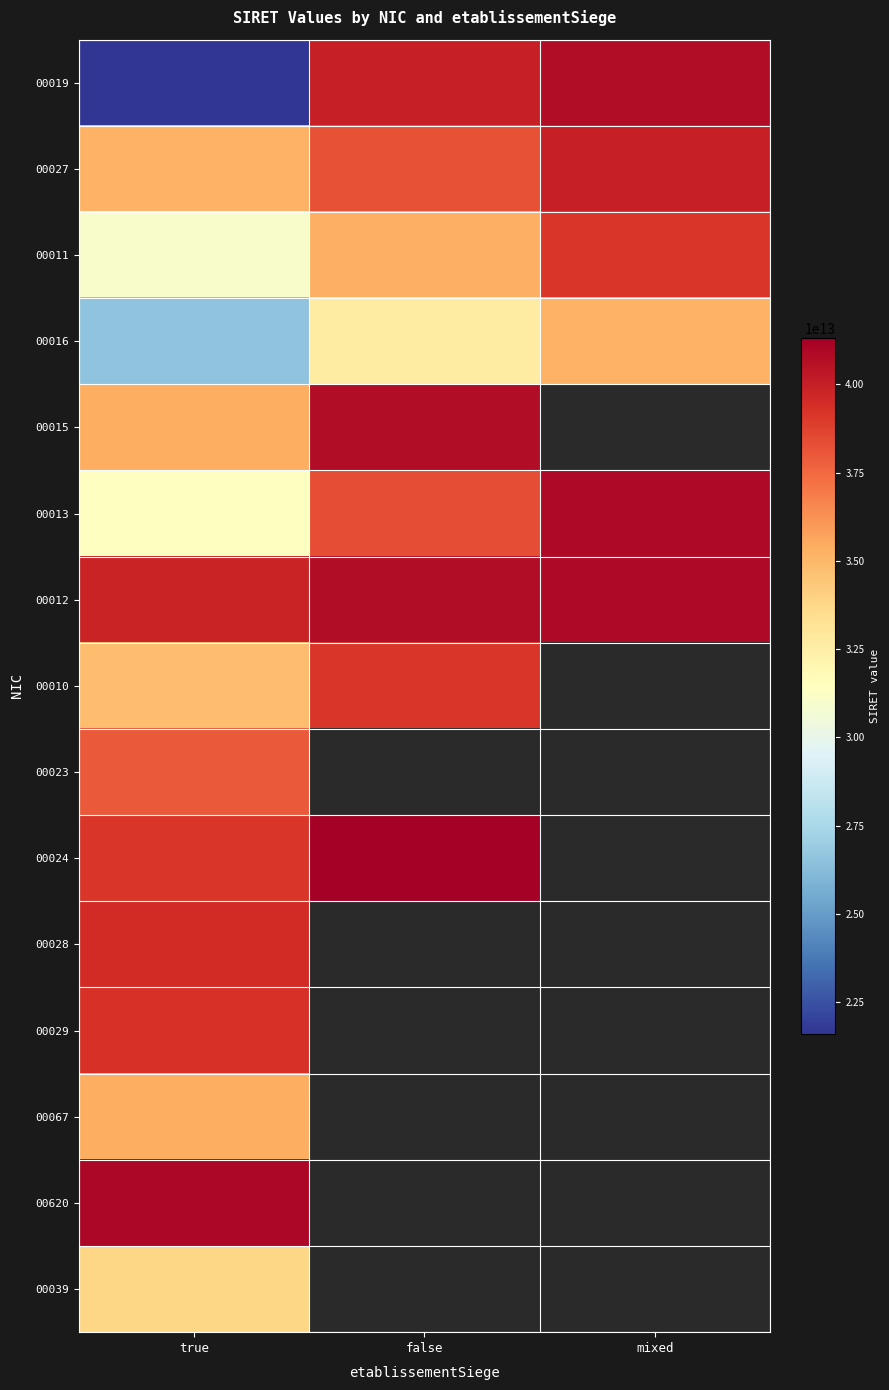

How many data points does each series have?

3